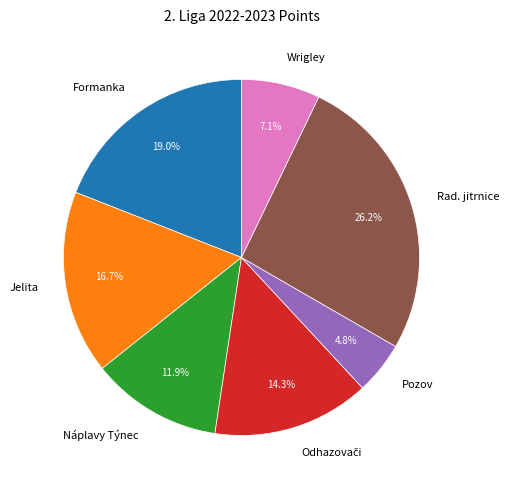

To the nearest percent, what portion does Rad. jitrnice represent?

26%